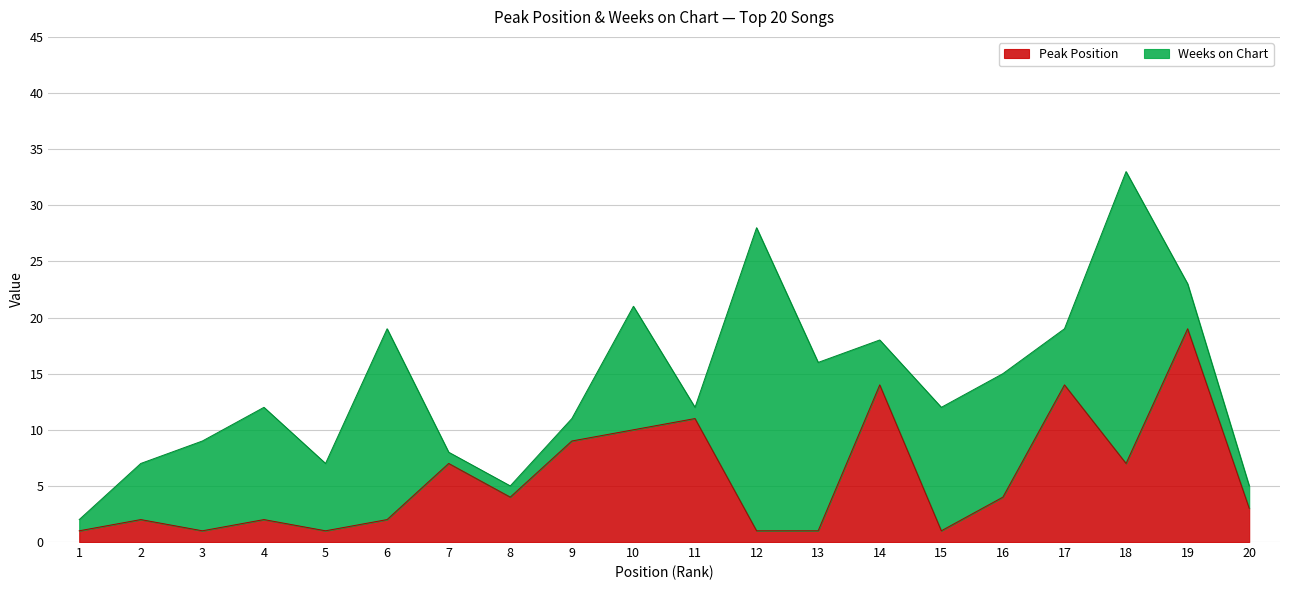

Which category has the lowest value across all series?

1